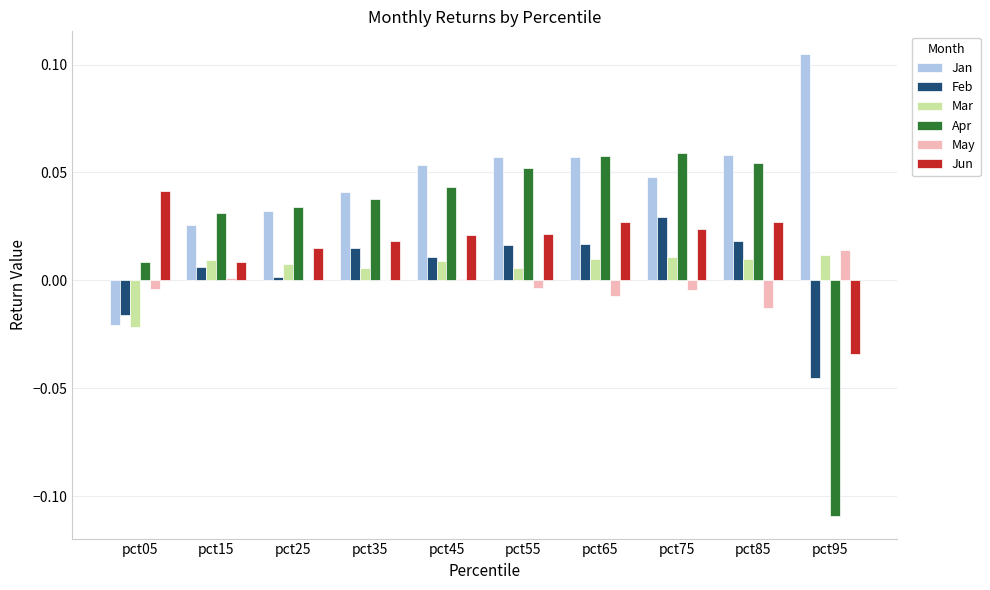

The value of Jun at pct25 is 0.0. True or false?

True